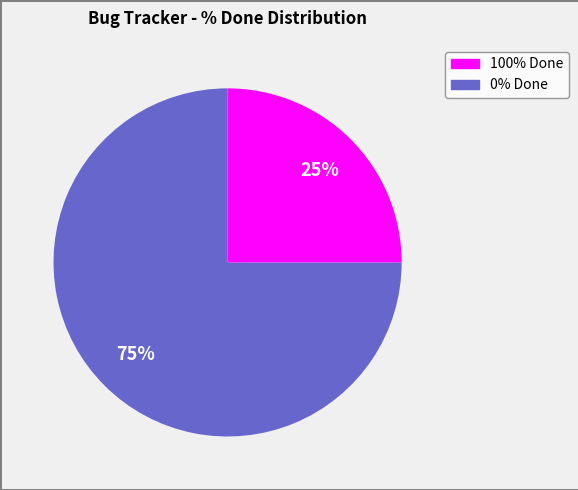

Does any single category account for the majority?

Yes